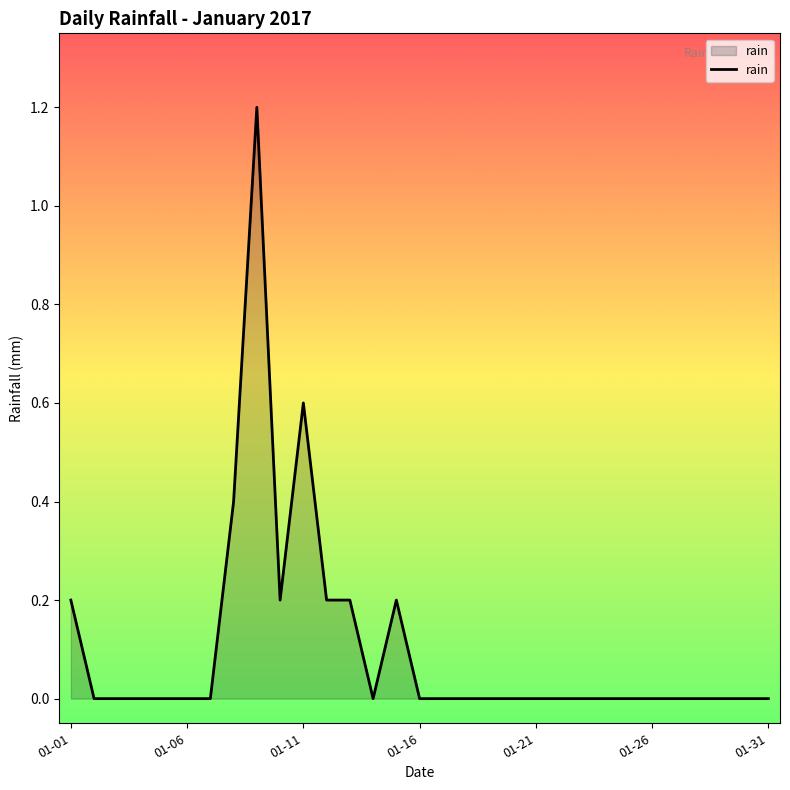

What is the difference between the maximum and minimum values?

1.2